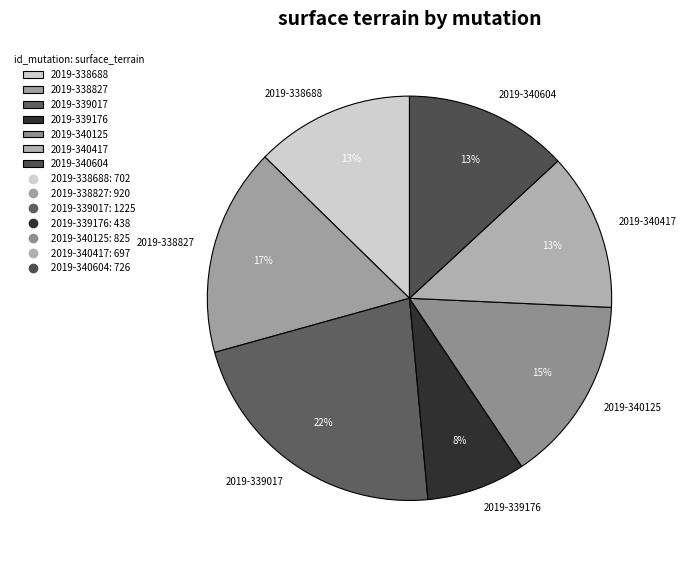

True or false: 2019-338688 accounts for 25% of the total.

False